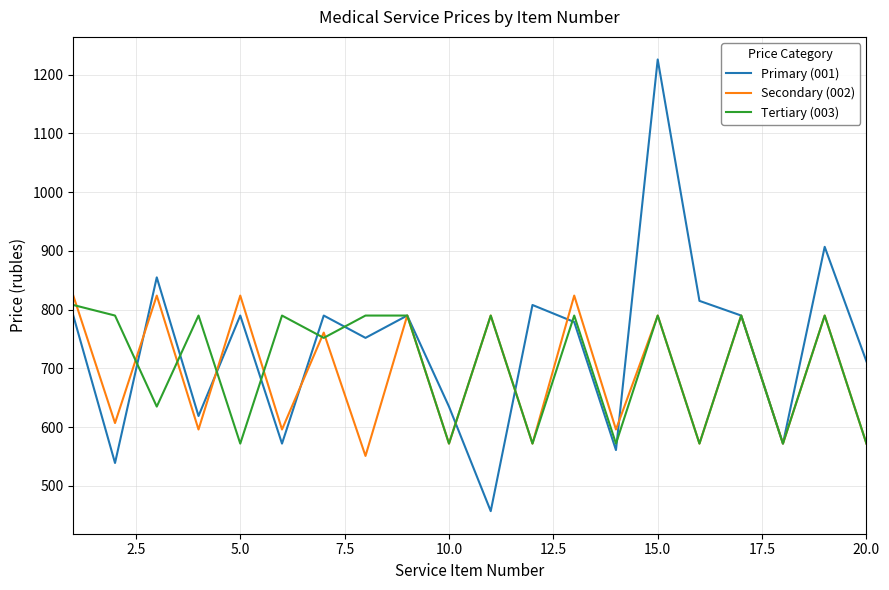

Reading right to left, transcribe all the data shown in this chart.

Primary (001): 712	907	572	790	815	1226	561	779	808	457	635	790	752	790	572	790	619	855	539	790
Secondary (002): 572	790	572	790	572	790	596	824	572	790	572	790	551	761	596	824	596	824	607	824
Tertiary (003): 572	790	572	790	572	790	572	790	572	790	572	790	790	752	790	572	790	635	790	808